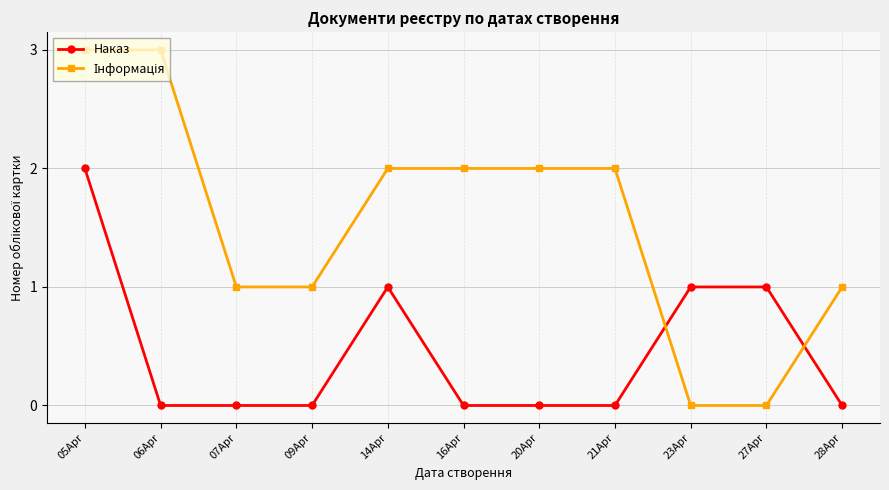

What position from the left is 23Apr?

9